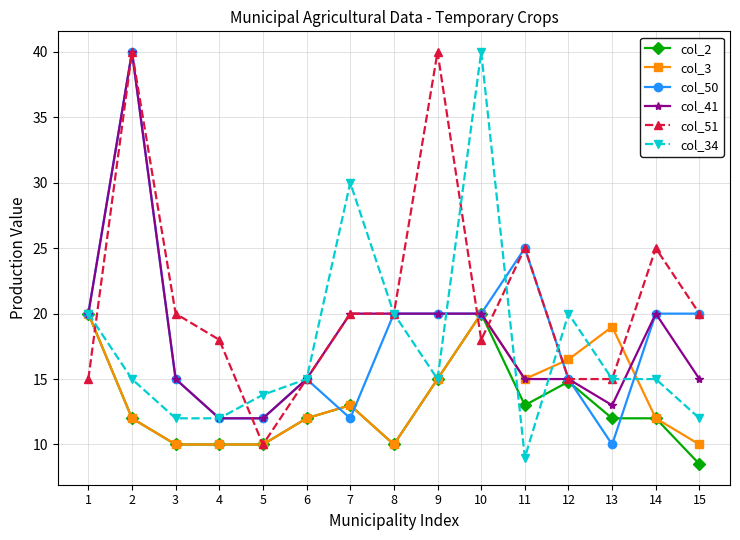

What is the difference between the col_3 values at 8 and 2?

2.0